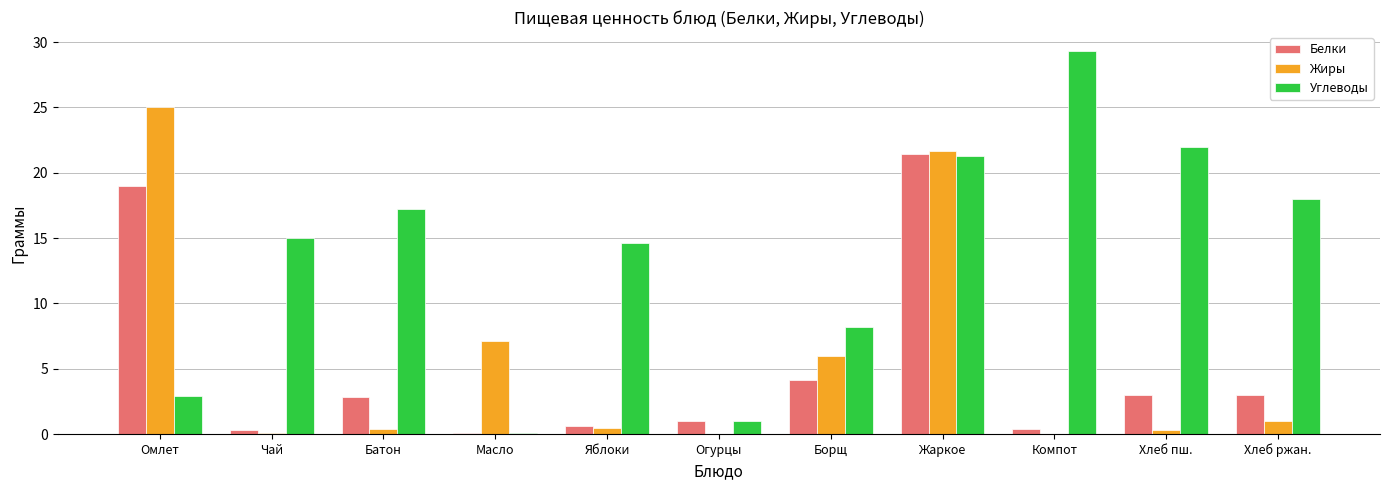

Count the number of categories in the chart.

11